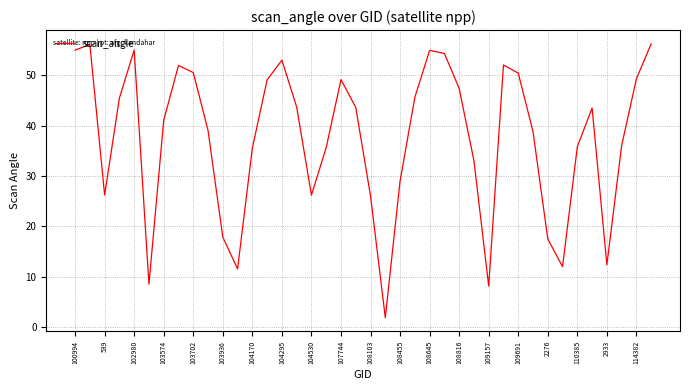

What is the minimum value shown in the chart?

1.9